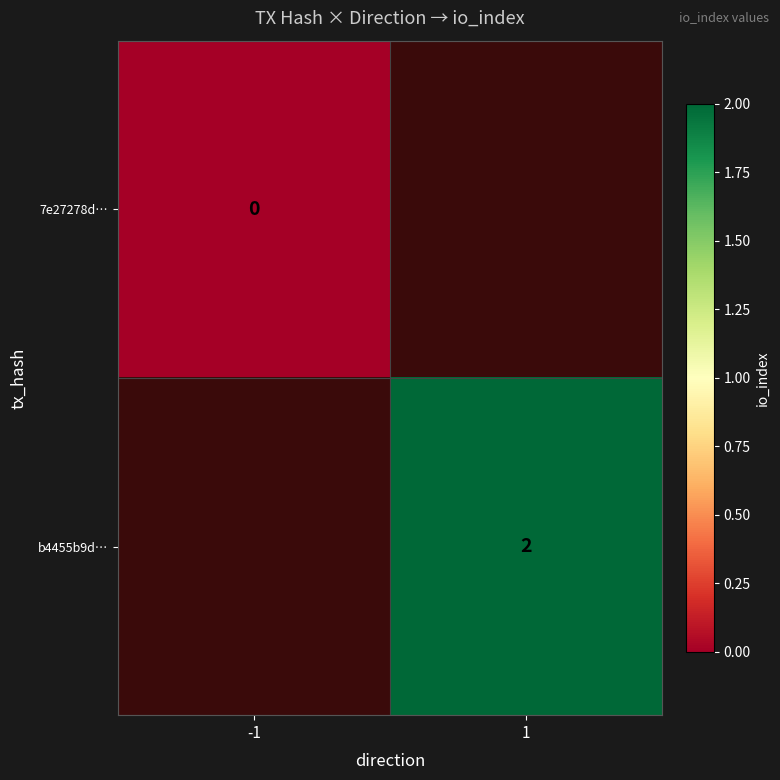

True or false: b4455b9d… has a value of 2 at 1.

True